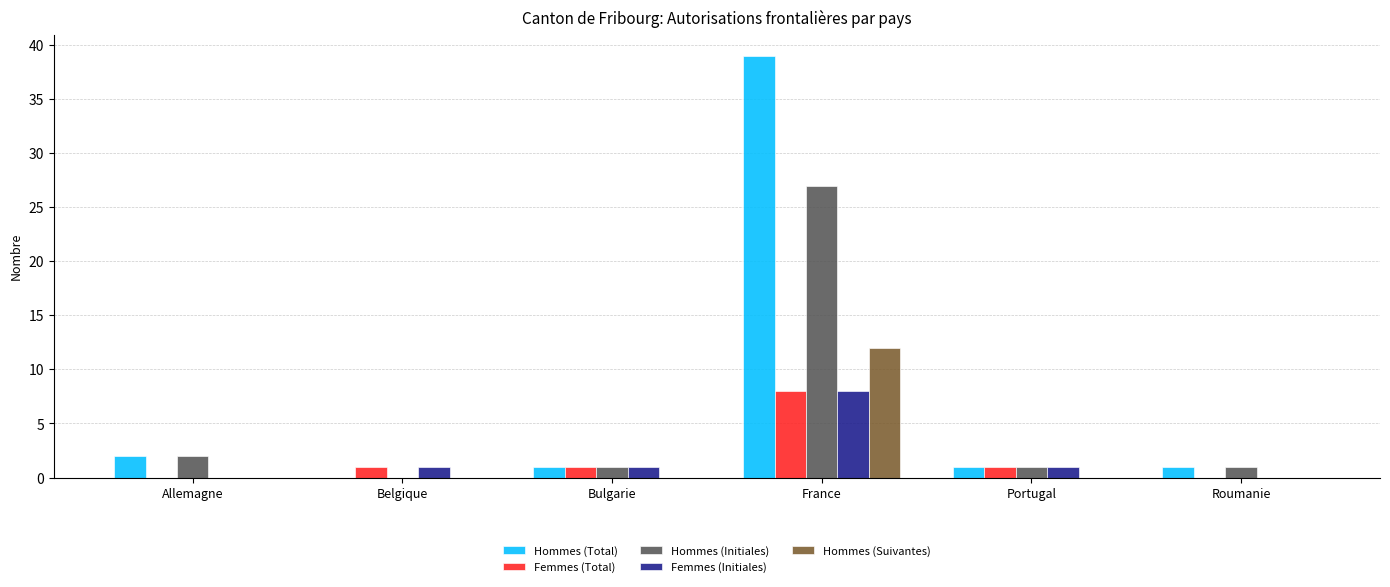

Which series has the largest total across all categories?

Hommes (Total)